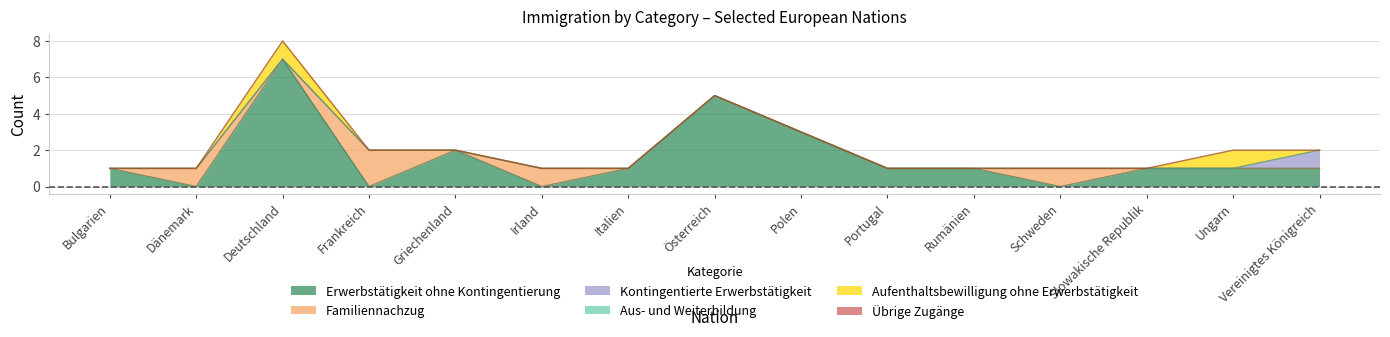

True or false: Aufenthaltsbewilligung ohne Erwerbstätigkeit has more than 1 interior local peaks.

True